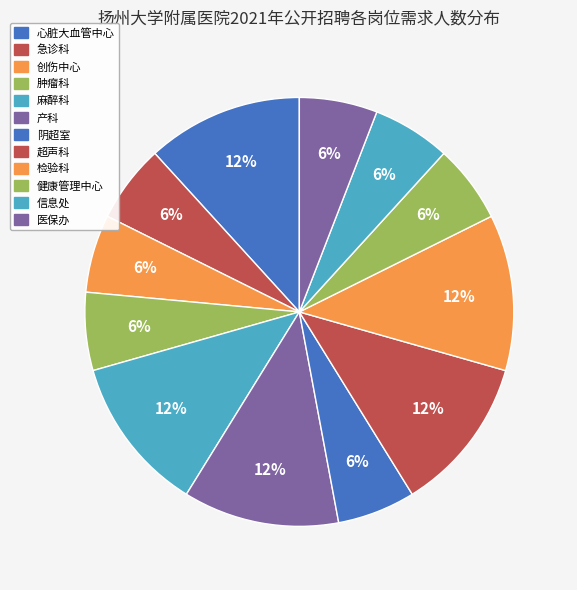

How many slices are in this pie chart?

12